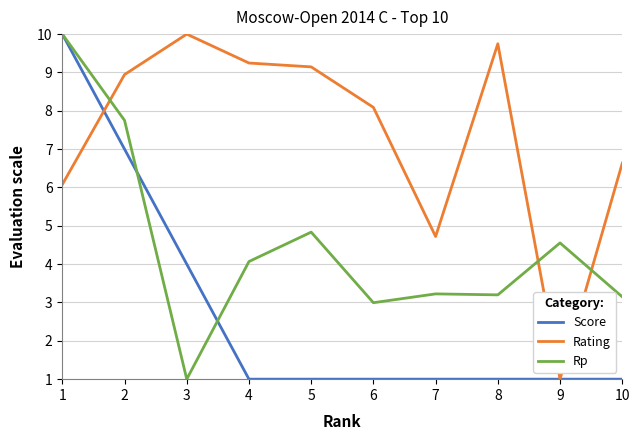

Reading right to left, extract all data points from this chart.

Score: 10=1.0	9=1.0	8=1.0	7=1.0	6=1.0	5=1.0	4=1.0	3=4.0	2=7.0	1=10.0
Rating: 10=6.6	9=1.0	8=9.7	7=4.7	6=8.1	5=9.1	4=9.2	3=10.0	2=8.9	1=6.1
Rp: 10=3.1	9=4.6	8=3.2	7=3.2	6=3.0	5=4.8	4=4.1	3=1.0	2=7.8	1=10.0